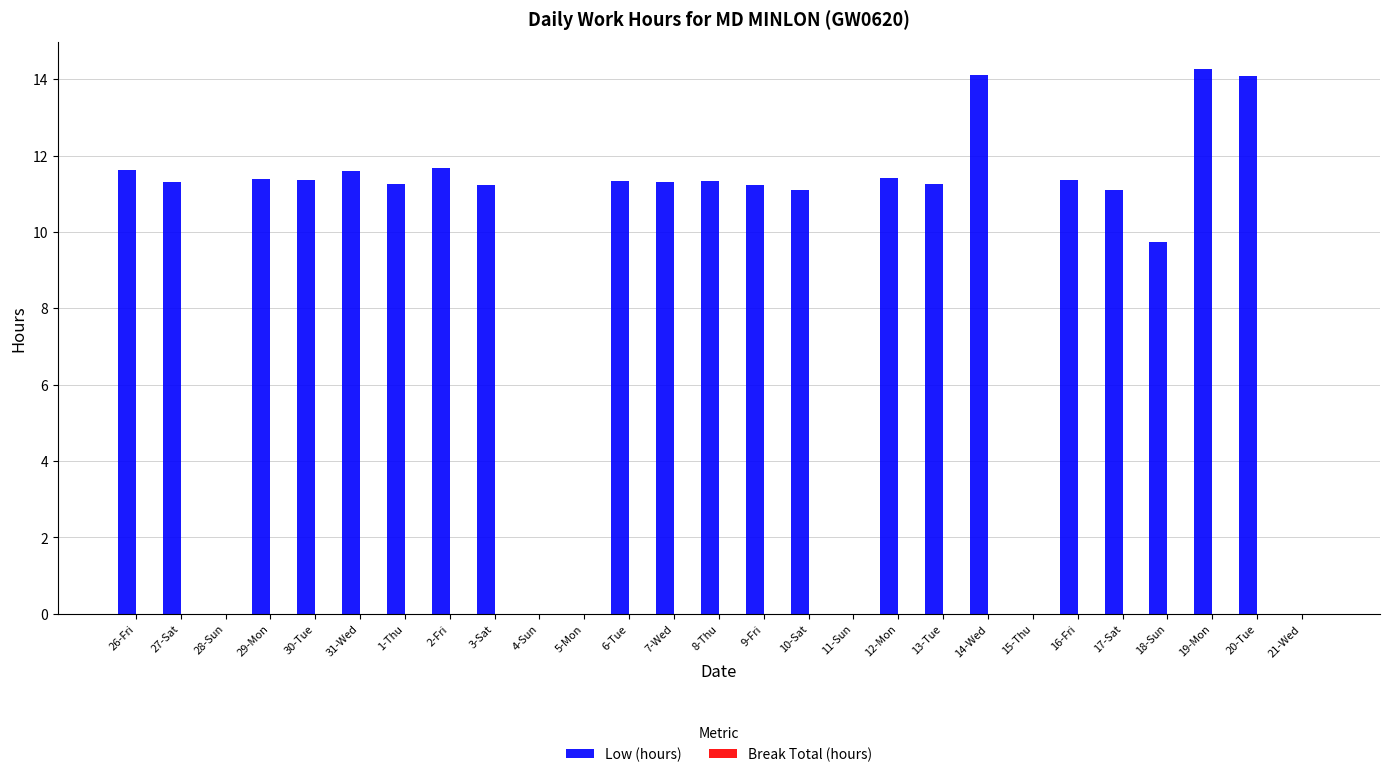

Count the number of data series in this chart.

1